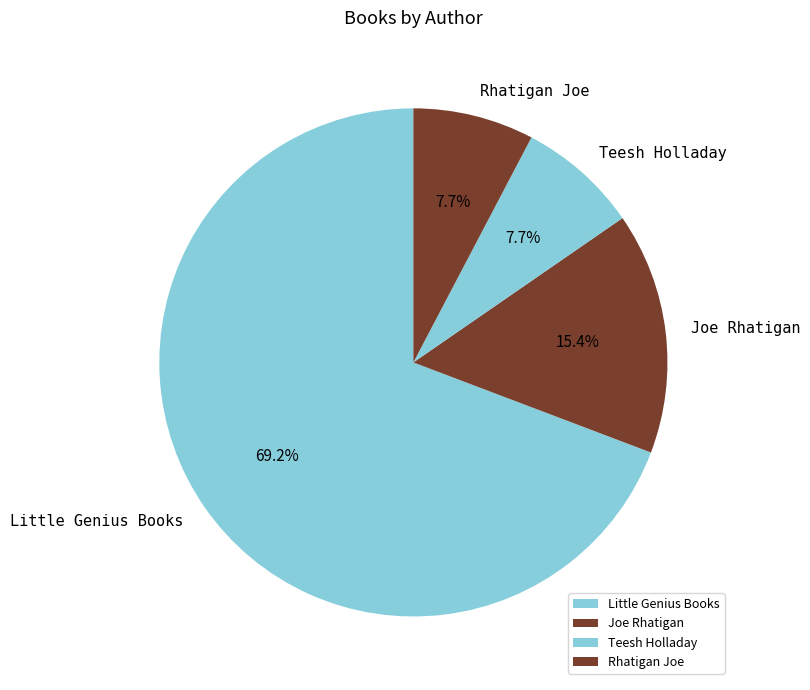

Approximately how many times larger is the value at Little Genius Books compared to Joe Rhatigan?

4.5